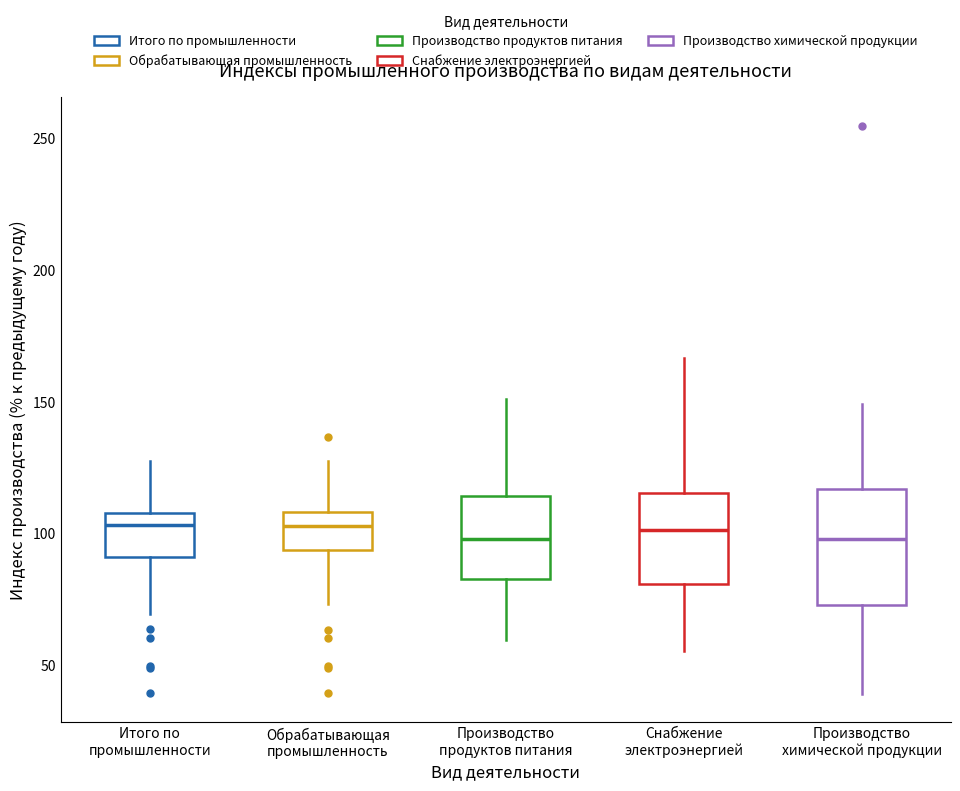

Which box is the tallest, from its lower edge to its upper edge?

Производство химической продукции